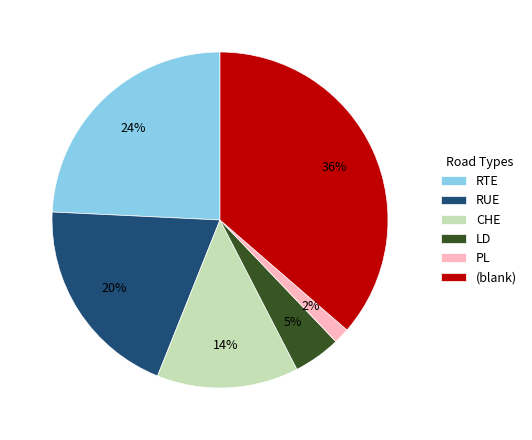

To the nearest percent, what portion does RUE represent?

20%